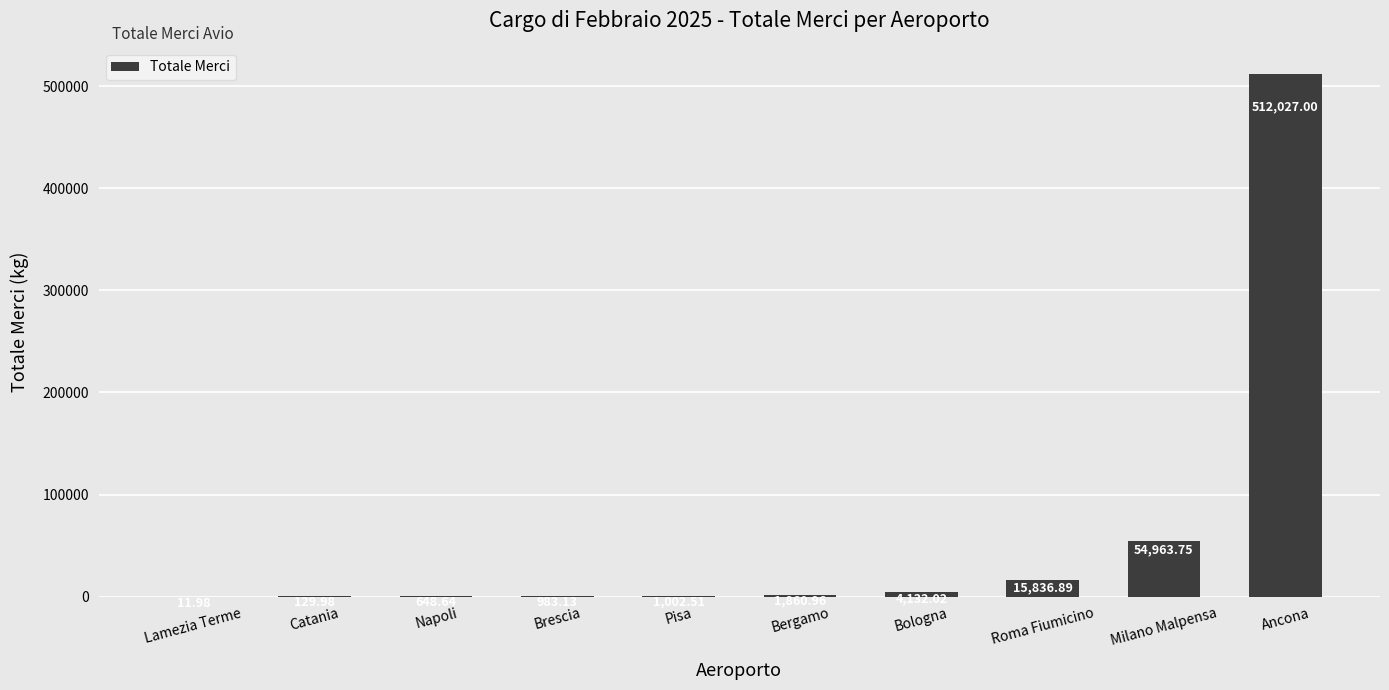

What is the change in value from Brescia to Roma Fiumicino?

+14853.8